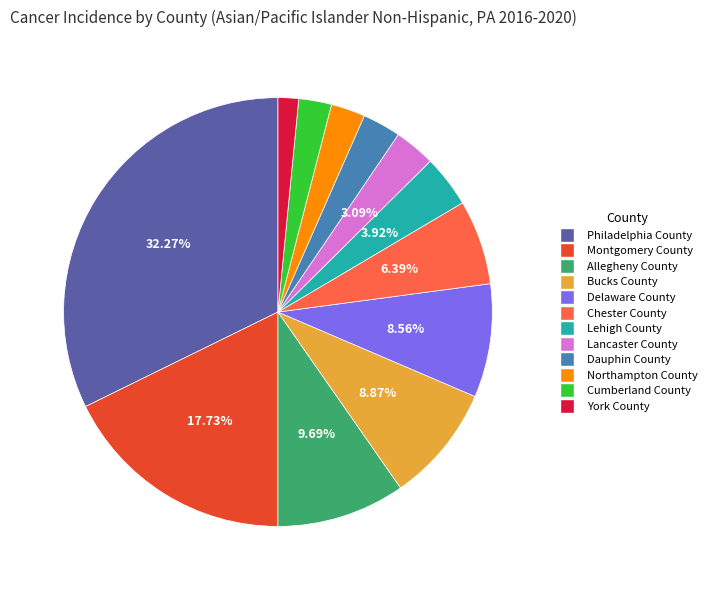

What percentage is NOT represented by Philadelphia County?

67.7%